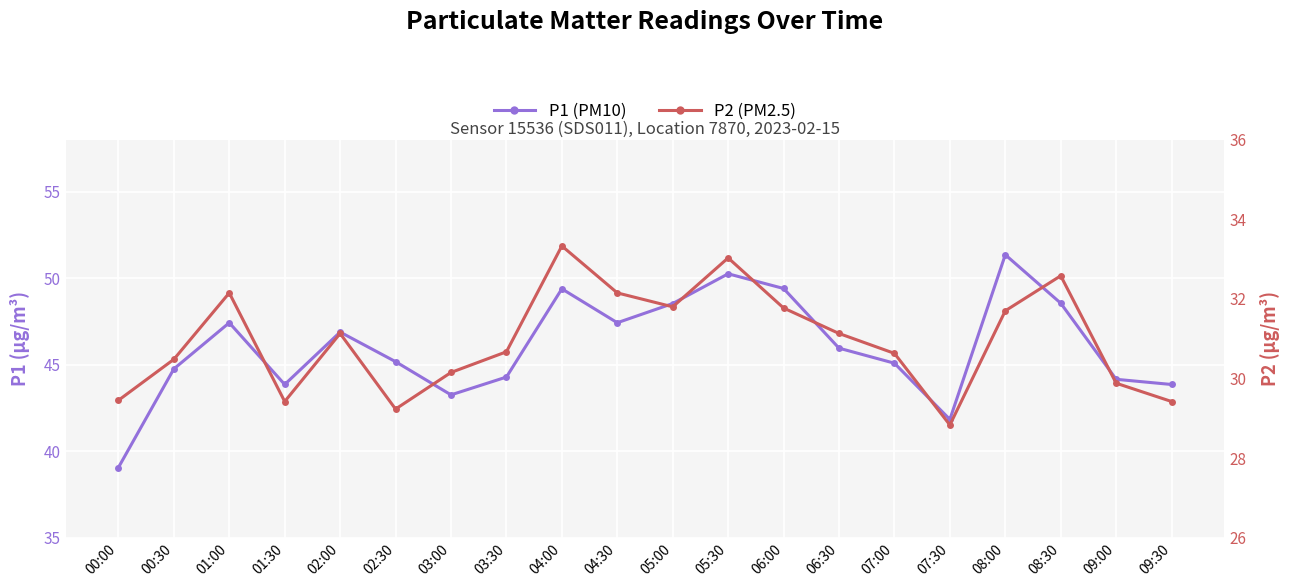

What is the minimum value for P2 (PM2.5)?

28.8